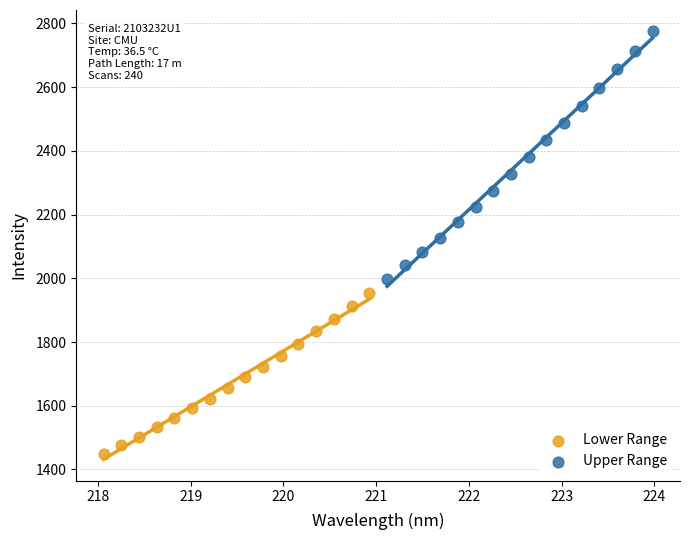

What are all the series names shown in the legend?

Lower Range, Upper Range